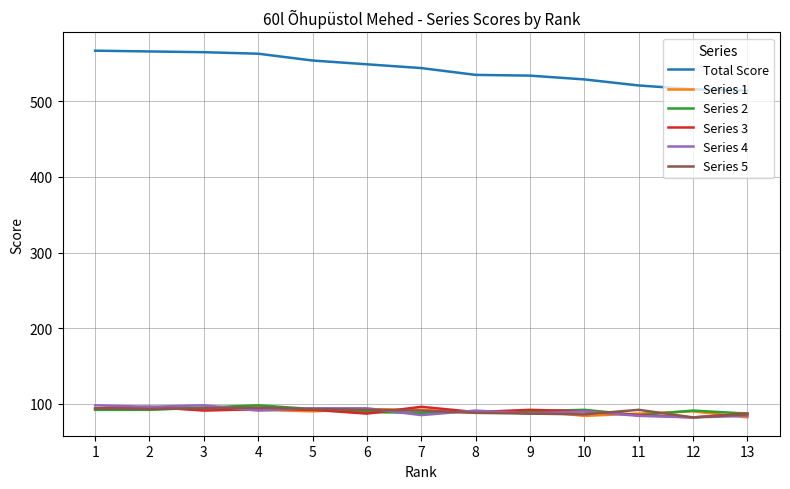

What is the difference between the highest and lowest values at 6?

462